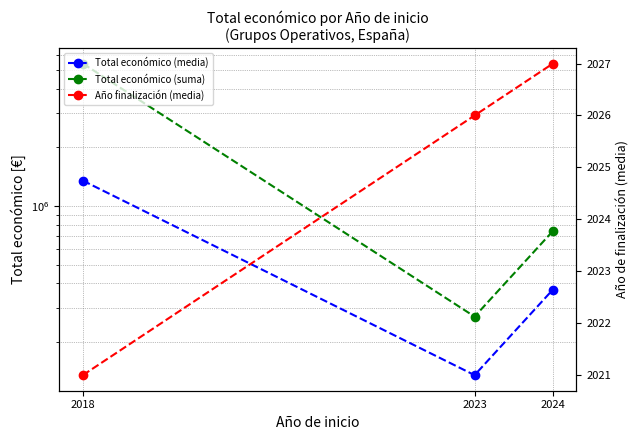

Rank the series by their average value, from lowest to highest.

Año finalización (media), Total económico (media), Total económico (suma)